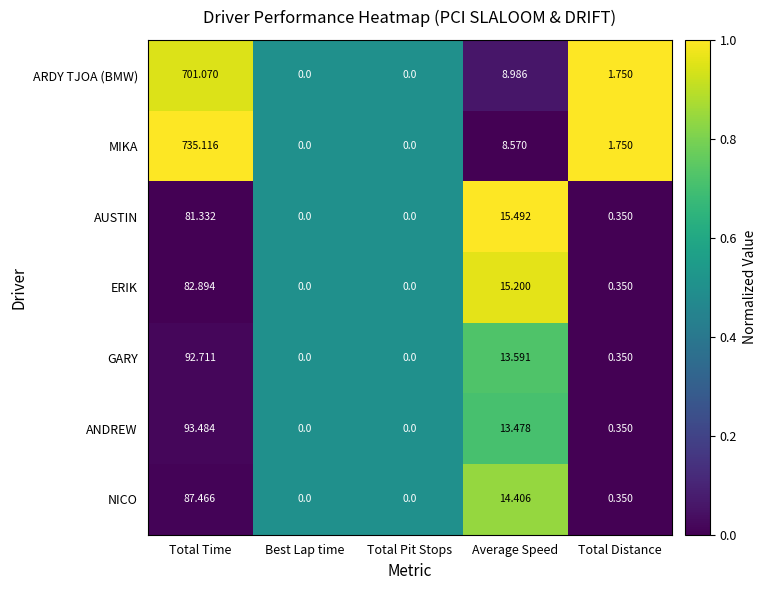

How many data points in GARY are above 0?

3